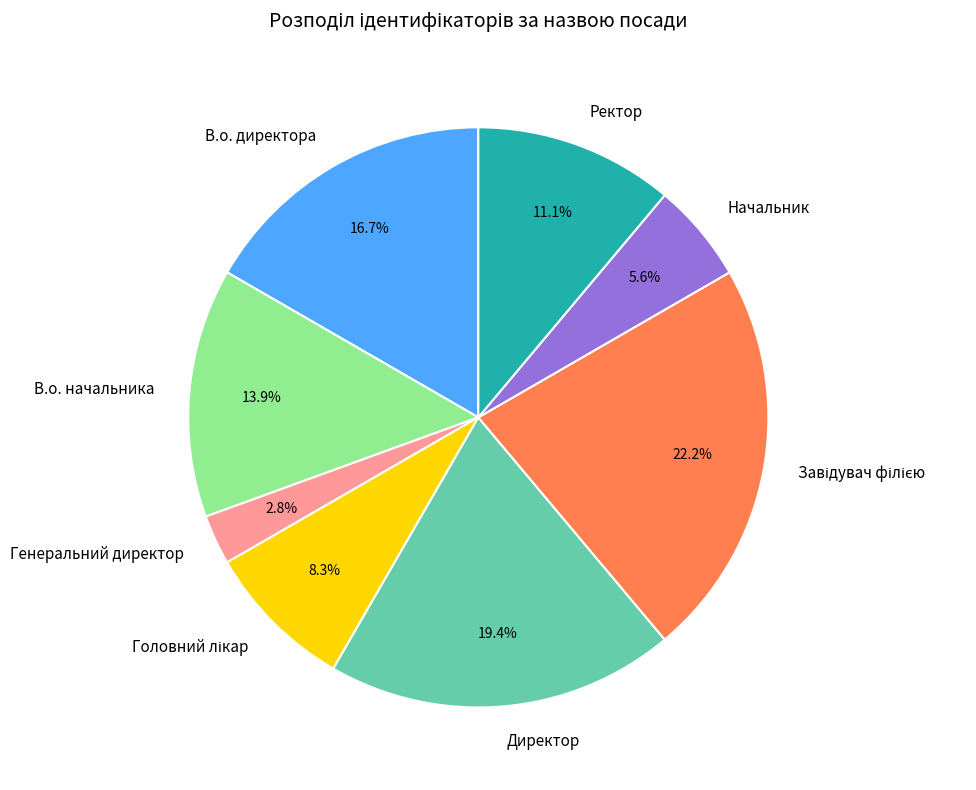

Approximately how many times larger is the value at Начальник compared to В.о. начальника?

0.4